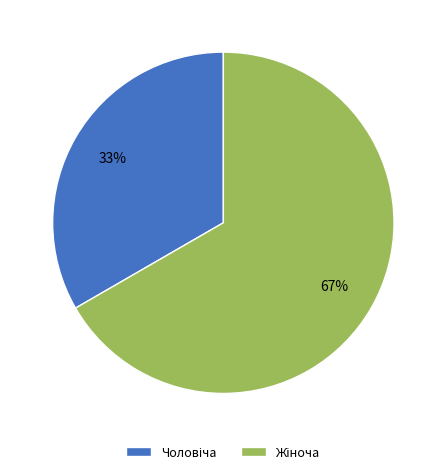

To the nearest percent, what is the average slice percentage?

50%